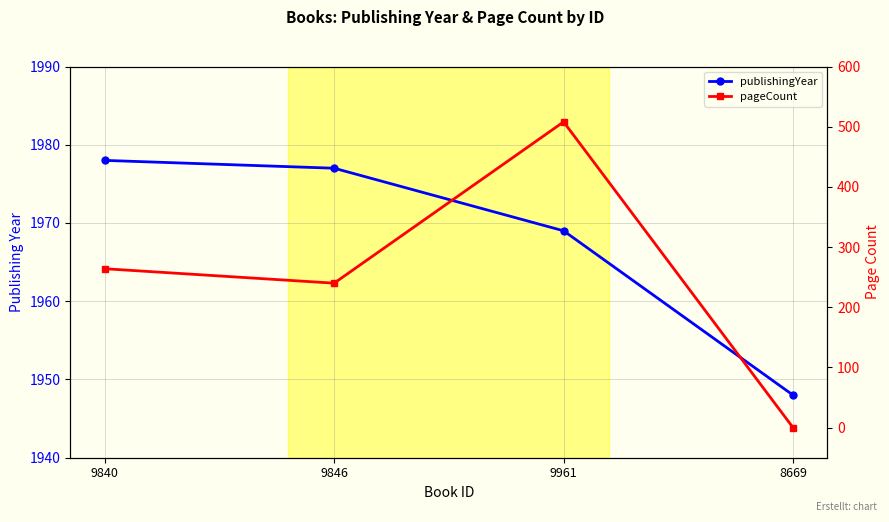

At which label does publishingYear first exceed 1977?

9840